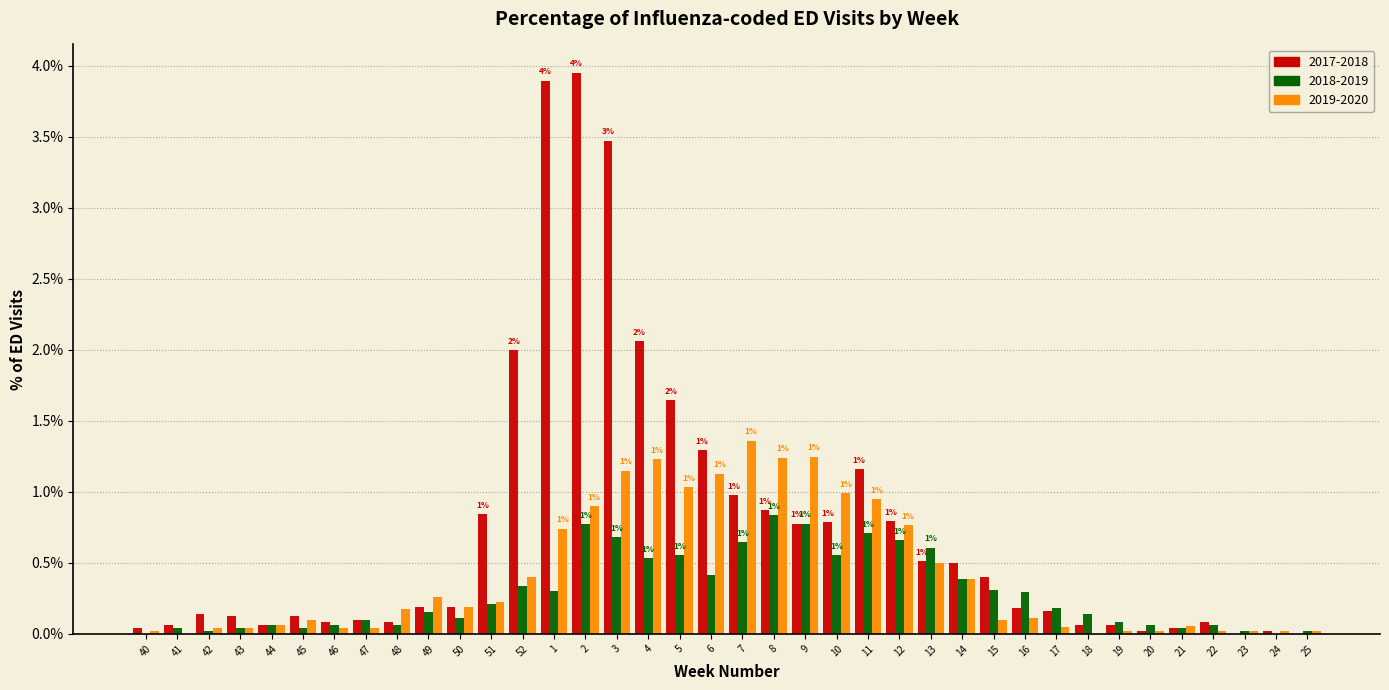

Are the bars horizontal?

No